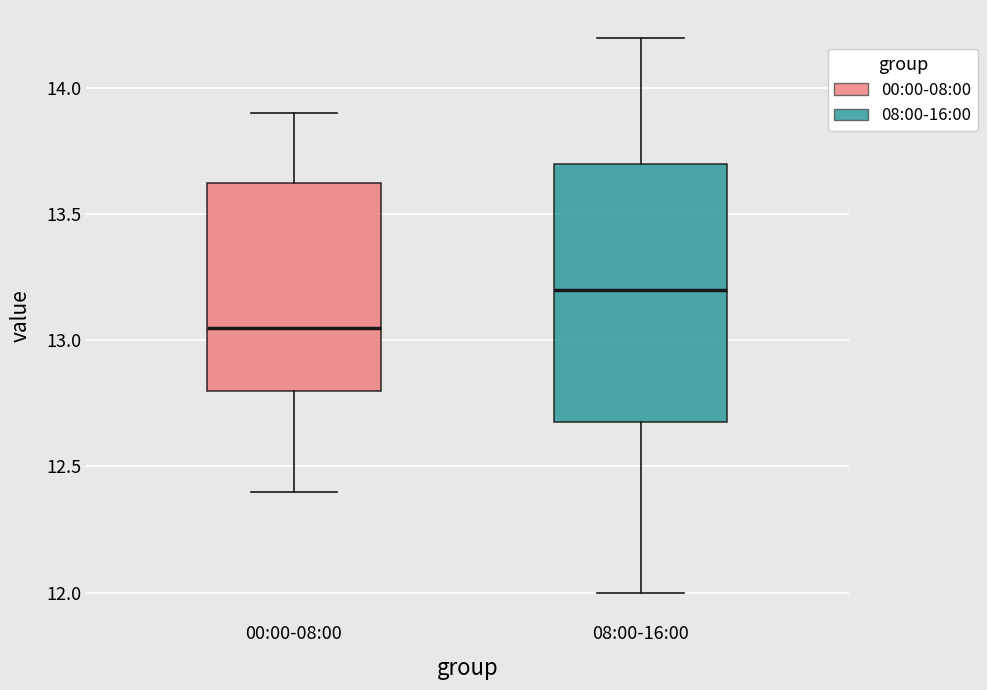

Which box's median line is the highest?

08:00-16:00